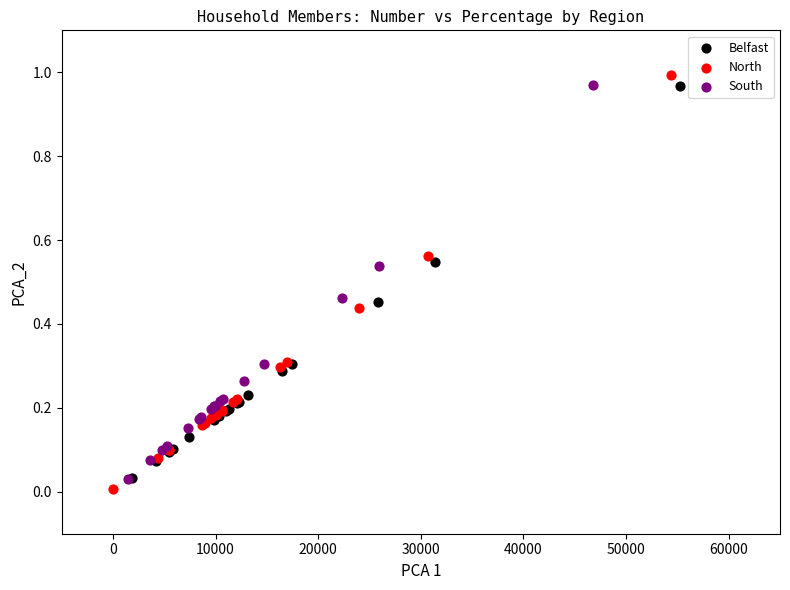

What are all the series names shown in the legend?

Belfast, North, South